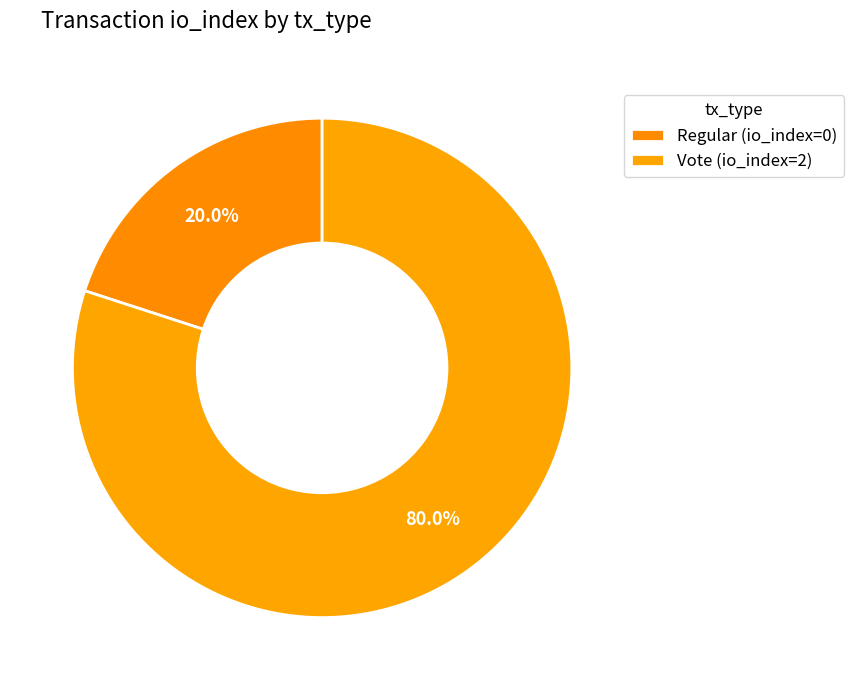

How many slices are in this pie chart?

2